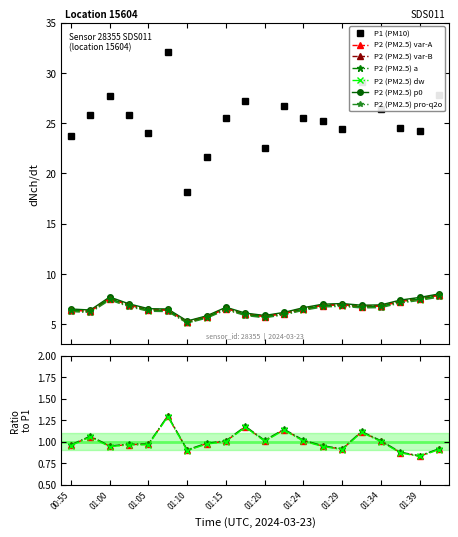

At which label does P2 reach its peak?

01:41